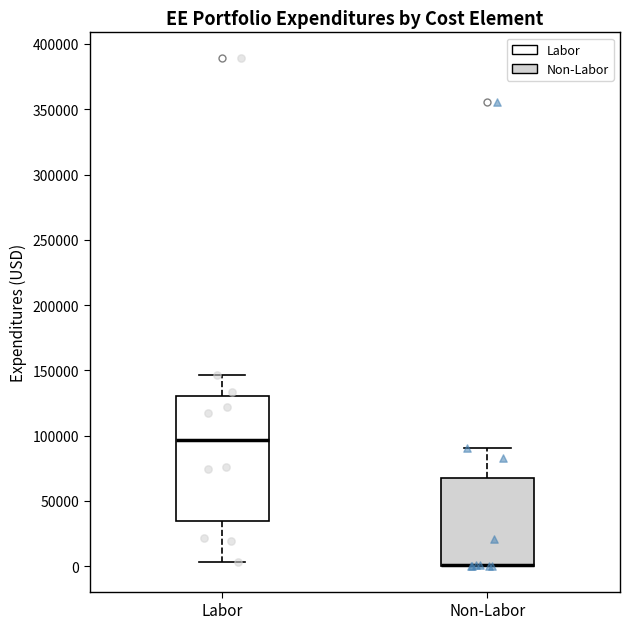

Which box is the tallest, from its lower edge to its upper edge?

Labor